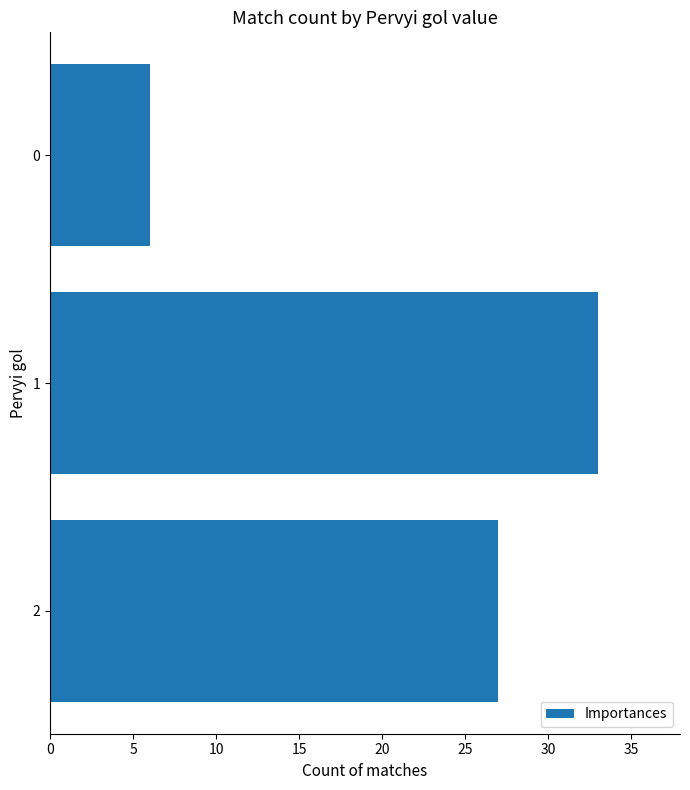

What is the value of the 3rd bar from the top?

27